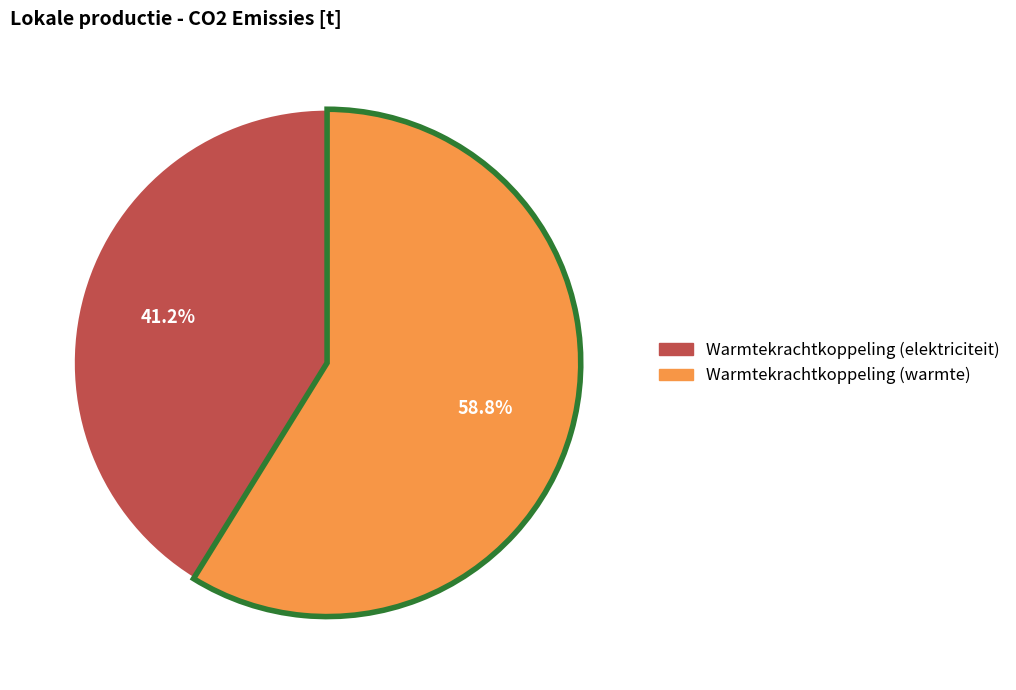

Is there any slice that represents more than half of the pie?

Yes